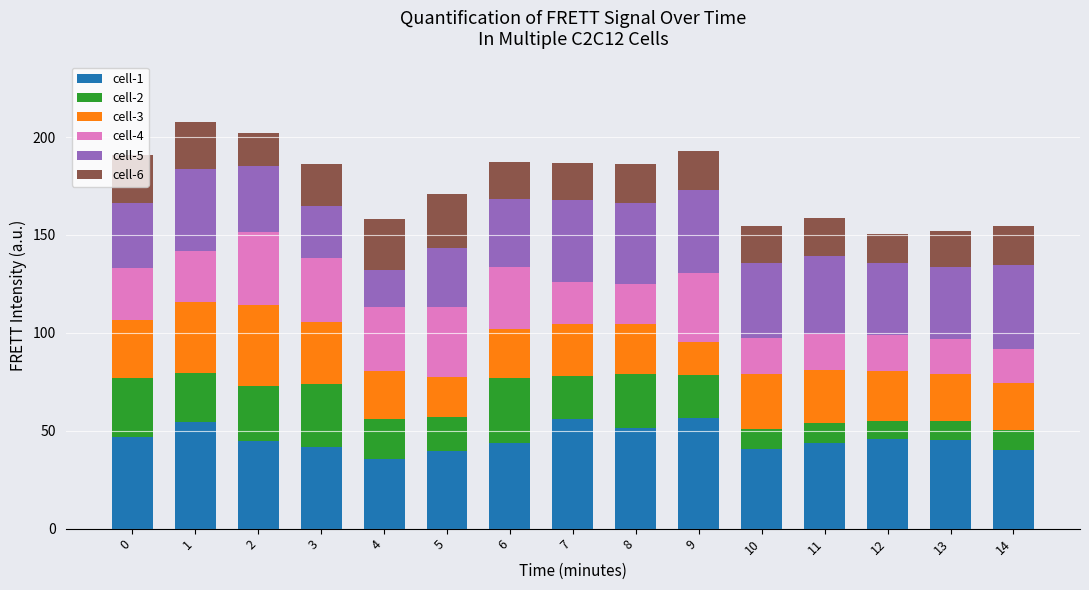

What is the sum of the cell-1 values at 11 and 2?

88.7